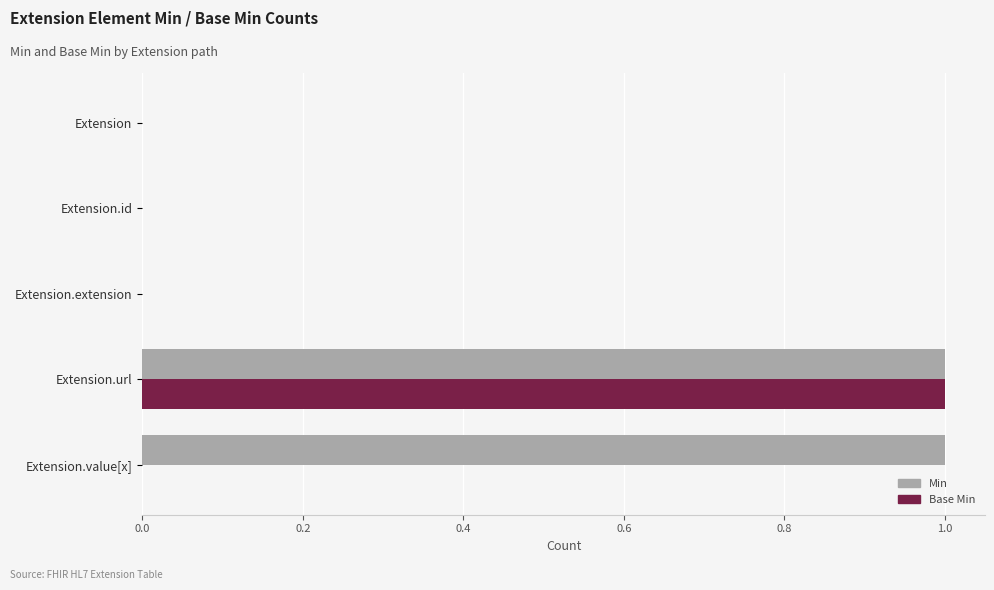

Which series has the largest total across all categories?

Min